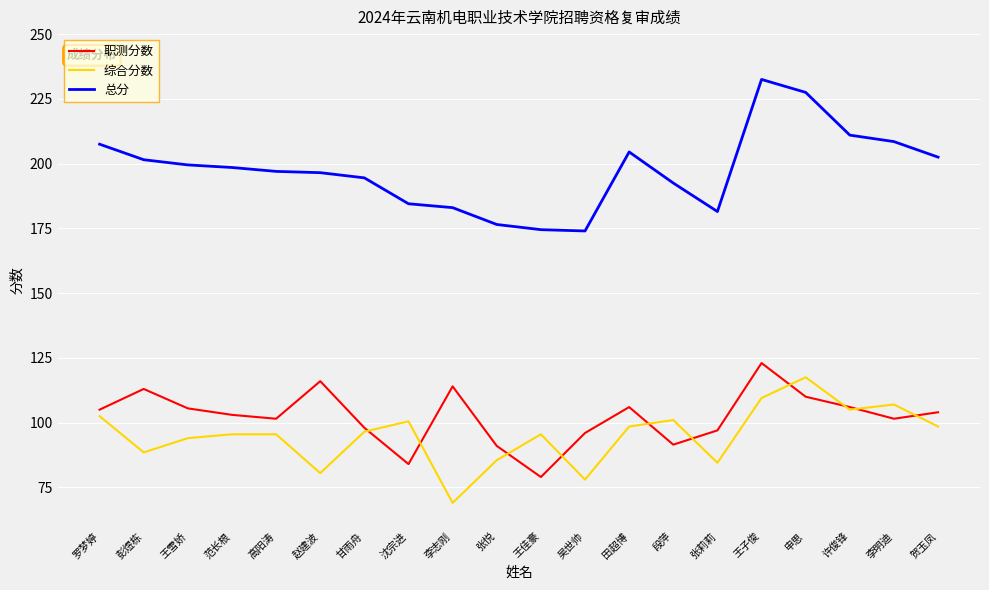

What position from the right is 彭煜栋?

19